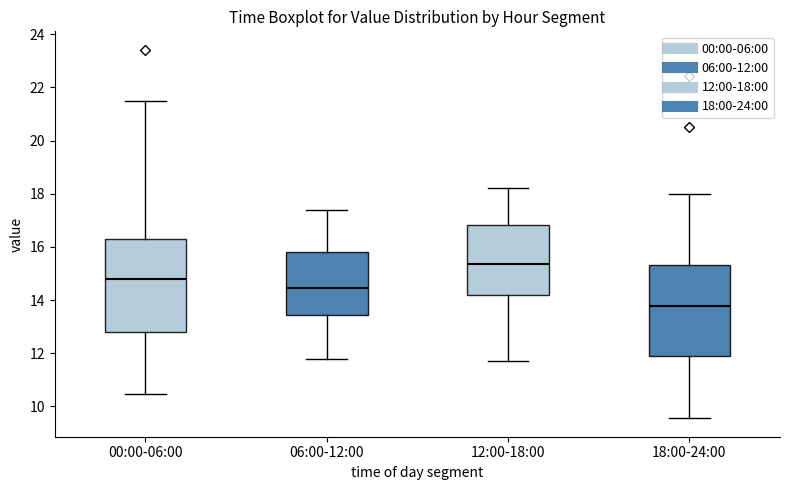

Where does the lower whisker of the box for 18:00-24:00 end on the y-axis? The values are not printed on the chart, so give them approximately, as read against the axis.

9.6